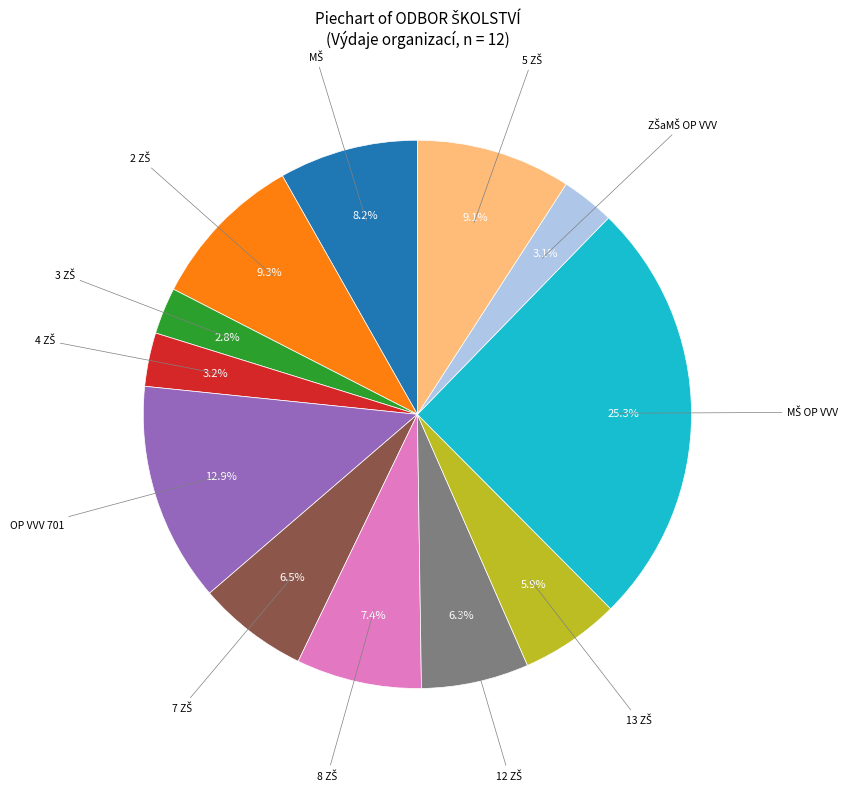

Is there a majority slice in this chart?

No